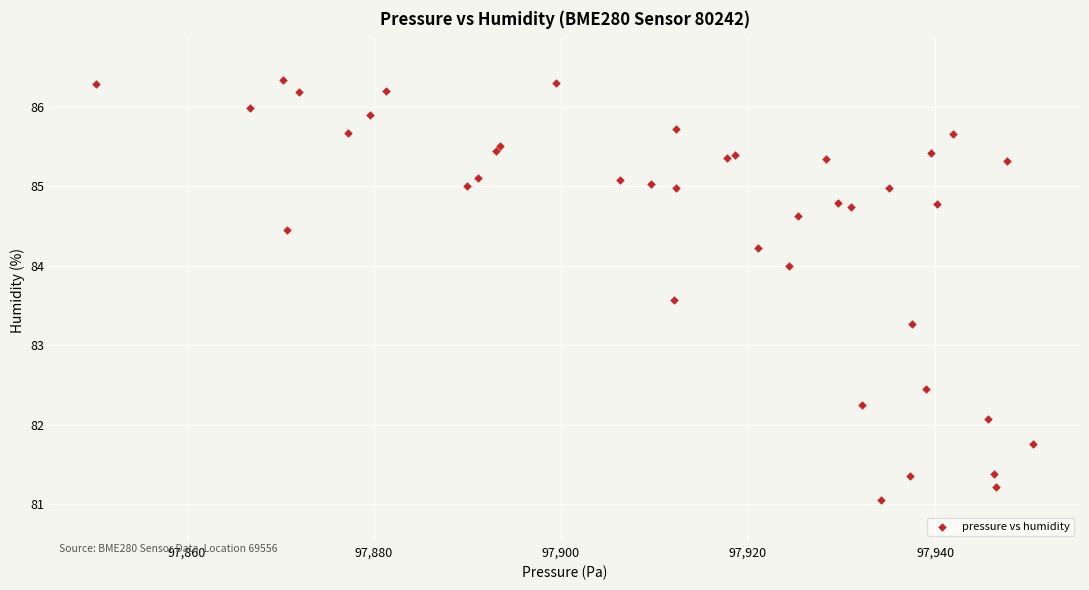

What Y value in the scatter plot is closest to 83?

83.3